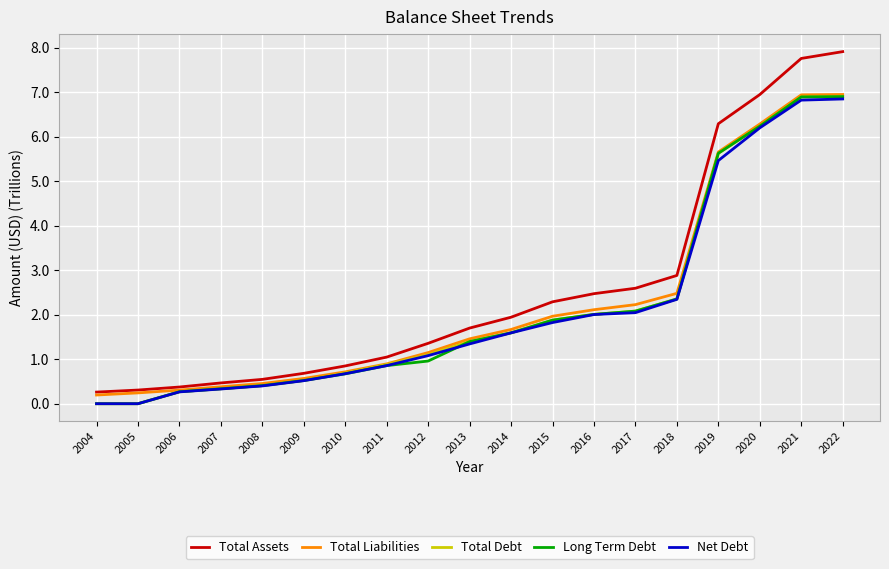

Where is Total Liabilities nearest to the value 3?

2018